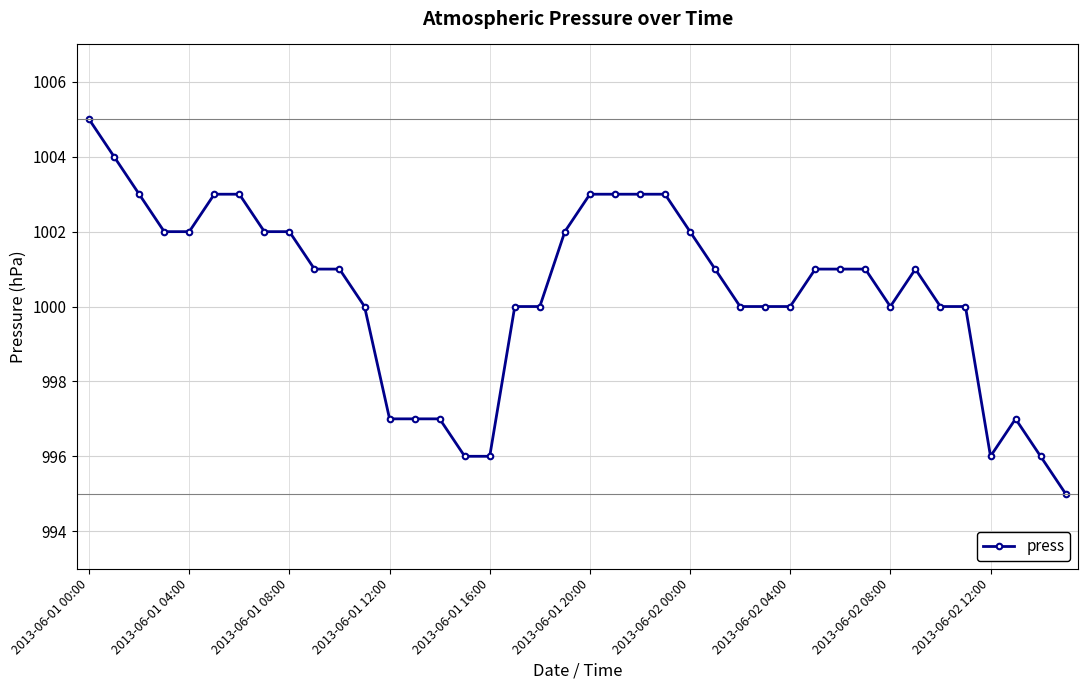

What is the difference between the maximum and minimum values?

10